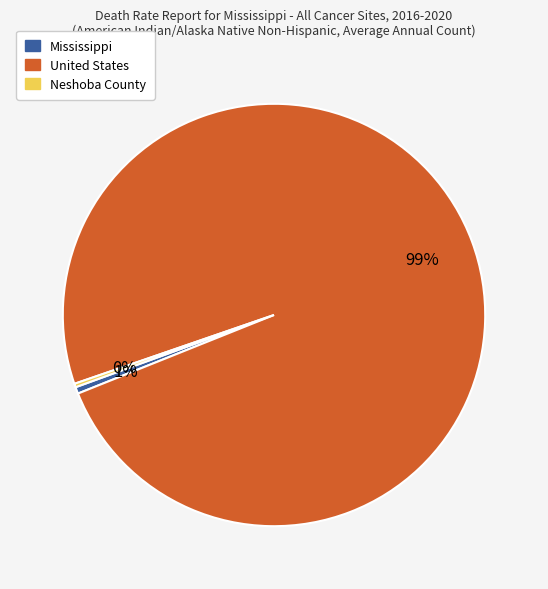

What percentage is the United States slice, to the nearest percent?

99%